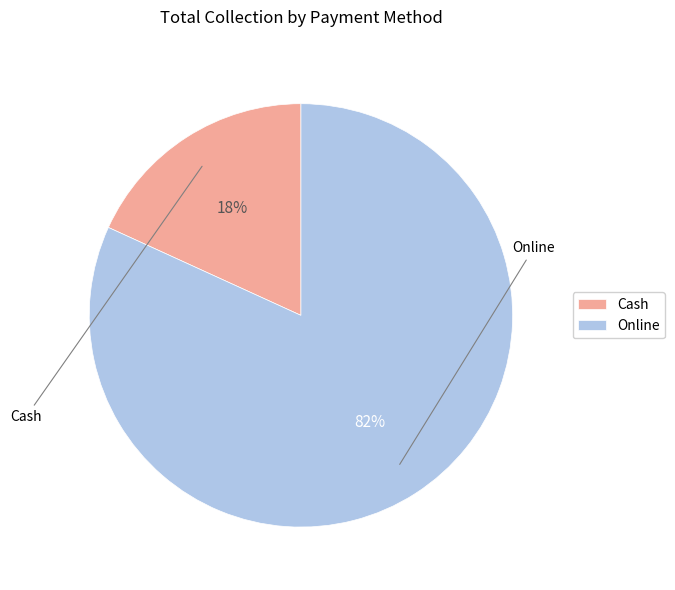

To the nearest percent, what portion does Online represent?

82%